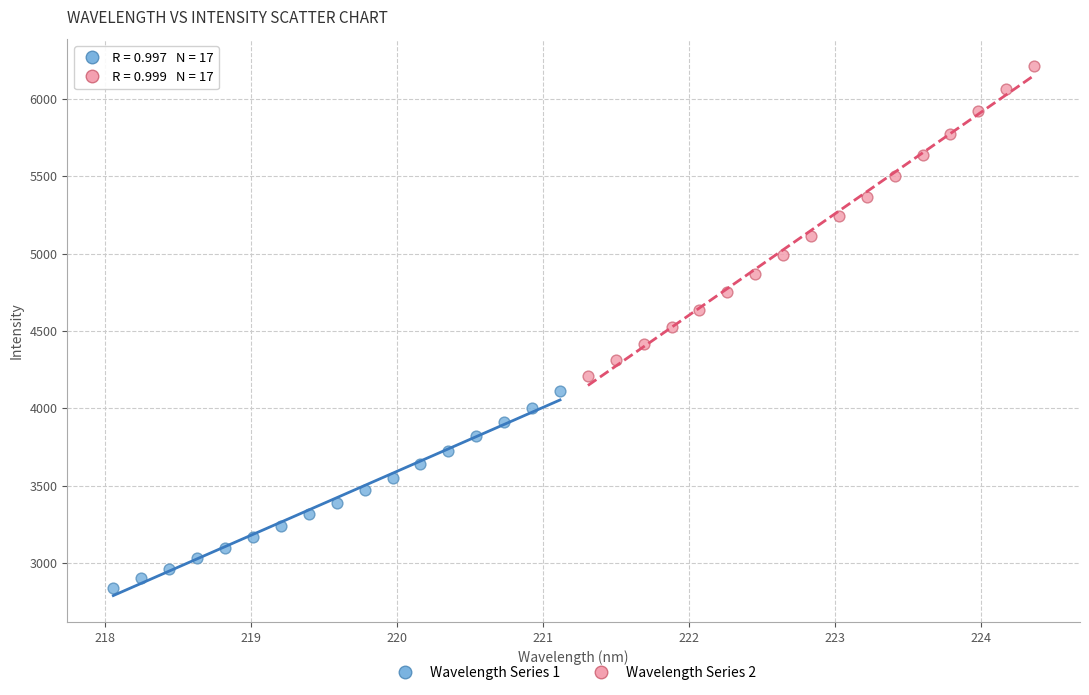

What are all the series names shown in the legend?

Wavelength Series 1, Wavelength Series 2